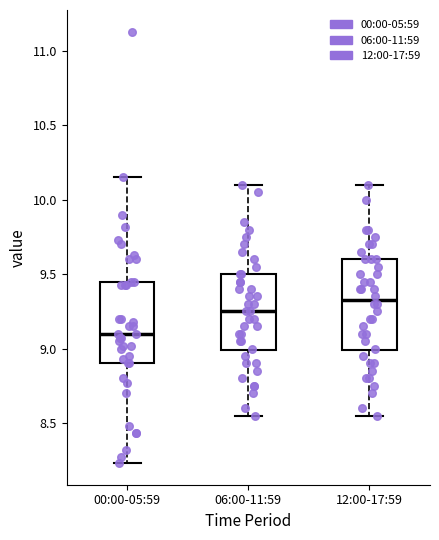

Reading left to right, transcribe this box plot: for each box, give where its median line is, the range the box spans, and where its two whiskers end, as read against the y-axis. The values are not printed on the chart, so give them approximately, as read against the axis.

00:00-05:59: median 9.10, box 8.90 to 9.45, whiskers 8.25 to 10.15
06:00-11:59: median 9.25, box 9.00 to 9.50, whiskers 8.55 to 10.10
12:00-17:59: median 9.35, box 9.00 to 9.60, whiskers 8.55 to 10.10